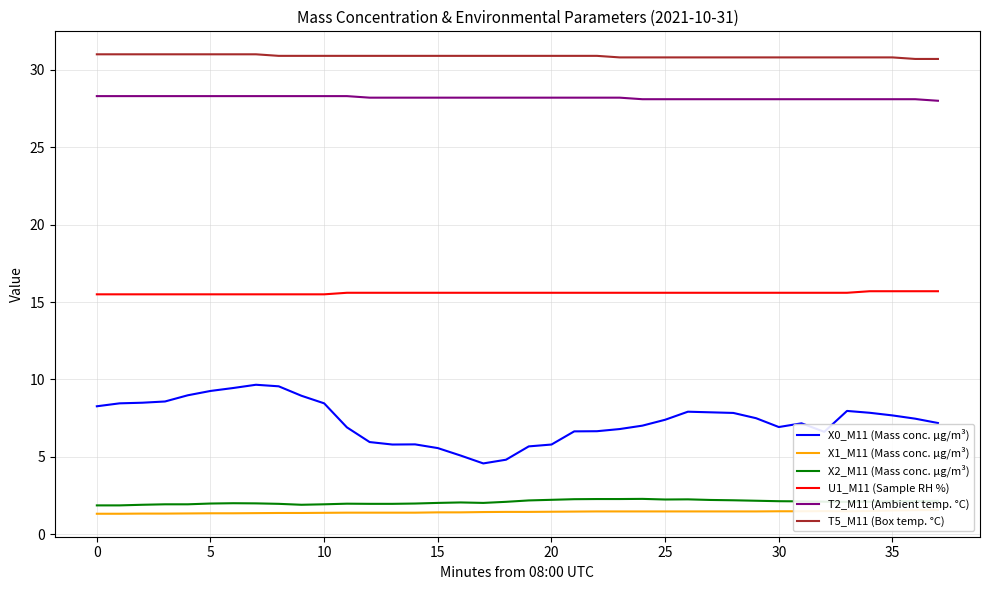

The X0_M11 (Mass conc. μg/m³) series shows 7.7 at 35. True or false?

True